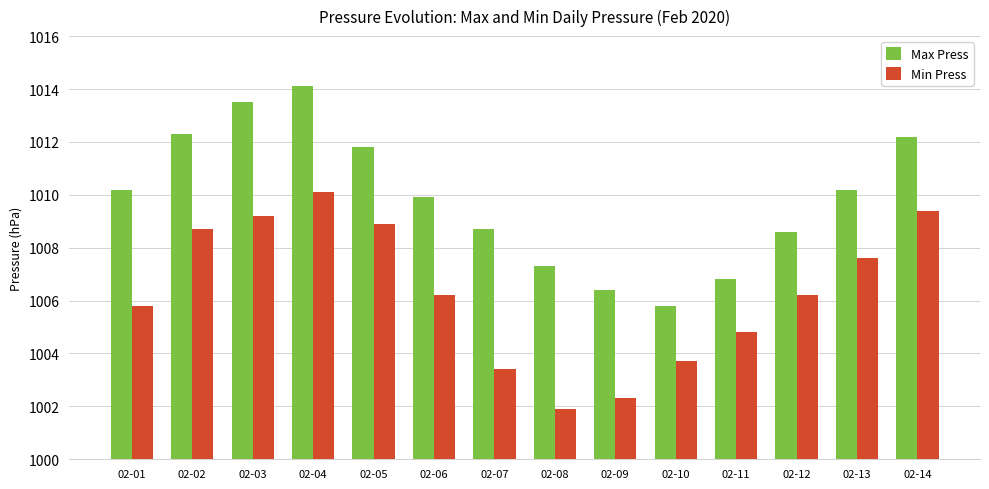

What is the value of the Min Press bar at the 3rd from the left?

1009.2